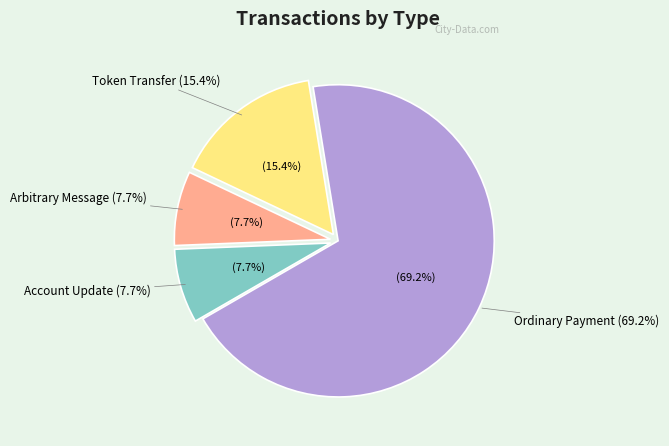

Is it true that Arbitrary Message is 8% of the pie?

True